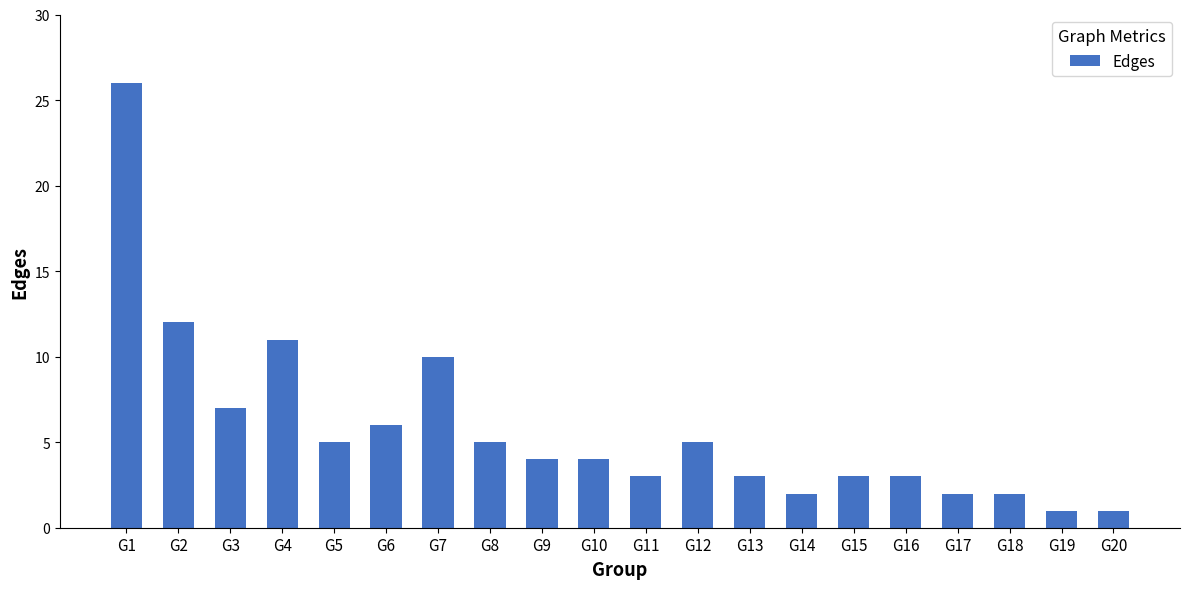

Reading left to right, list all the values displayed in this chart.

G1=26	G2=12	G3=7	G4=11	G5=5	G6=6	G7=10	G8=5	G9=4	G10=4	G11=3	G12=5	G13=3	G14=2	G15=3	G16=3	G17=2	G18=2	G19=1	G20=1